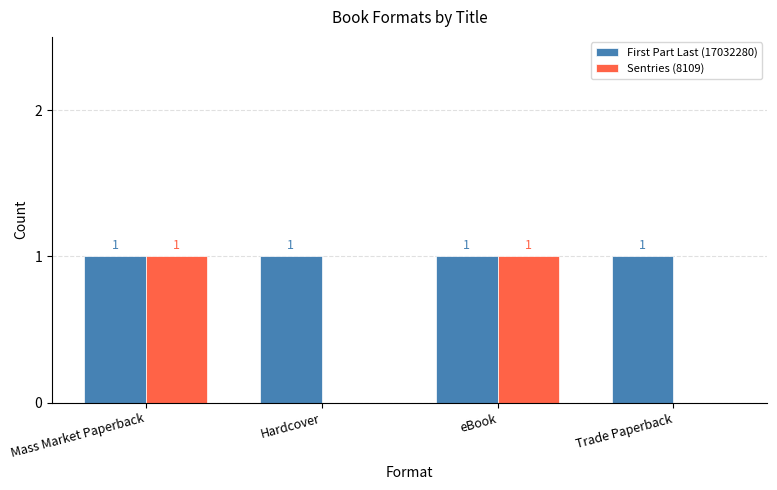

What is the sum of all First Part Last (17032280) values?

4